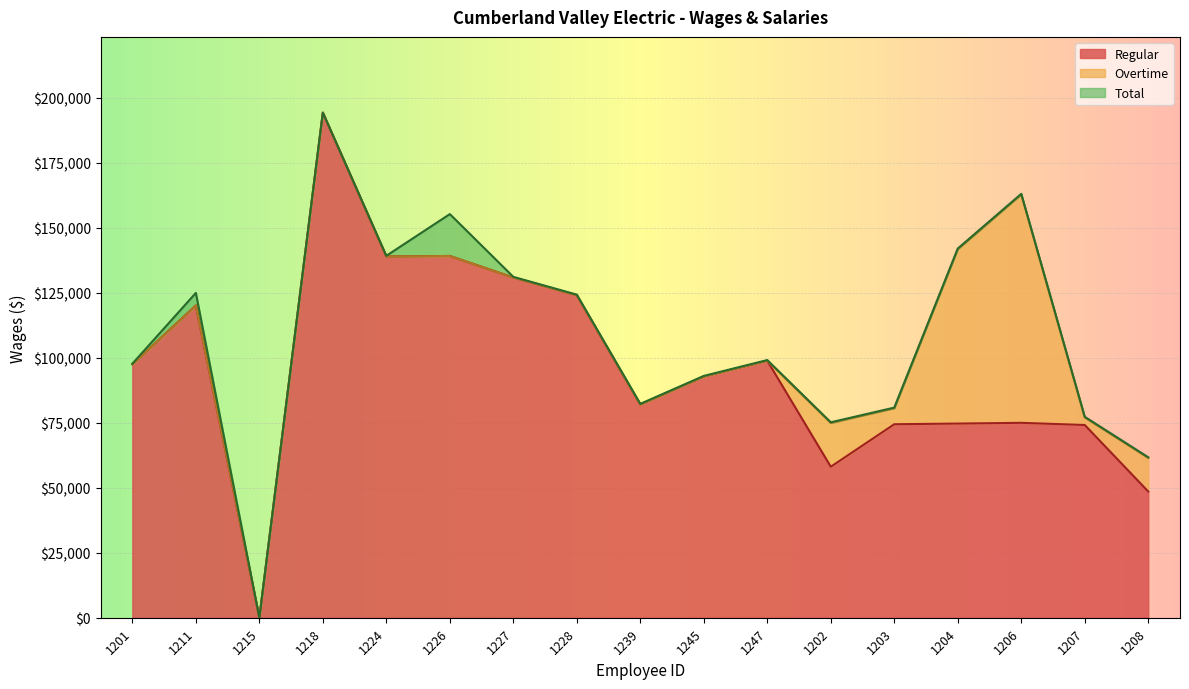

True or false: Regular and Total intersect in this chart.

False